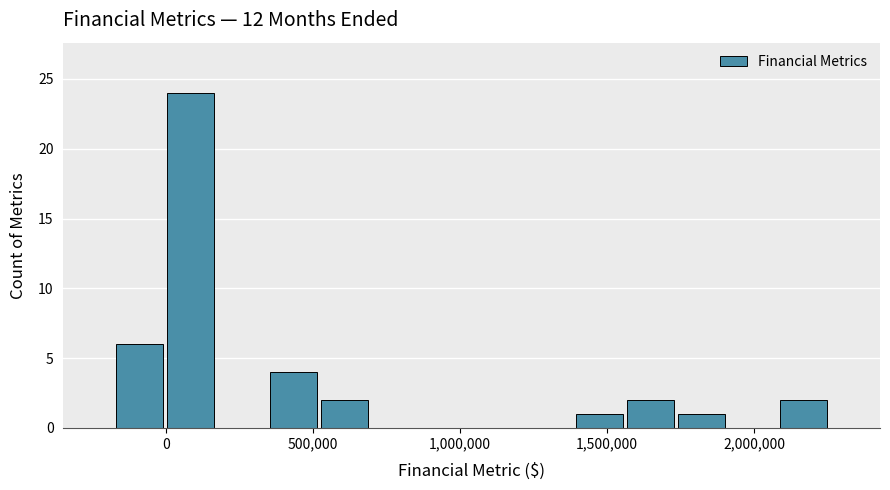

Around what value on the x-axis is the tallest bar? Give the approximate position of its centre, as read against the axis.

100000